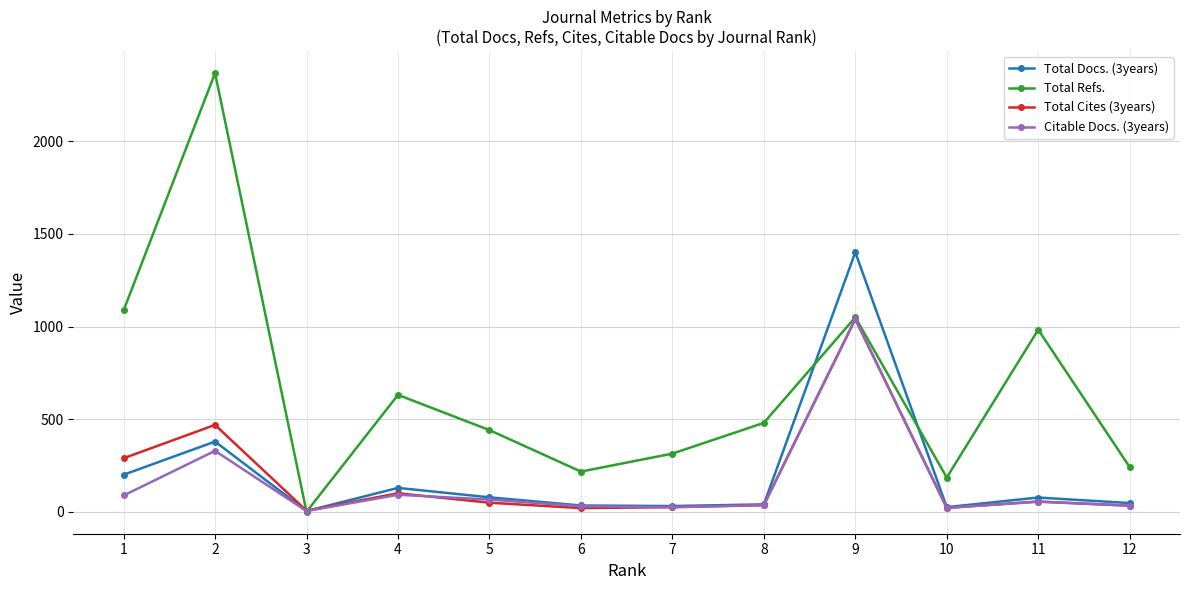

True or false: Total Cites (3years) has a value of 100 at 4.

True